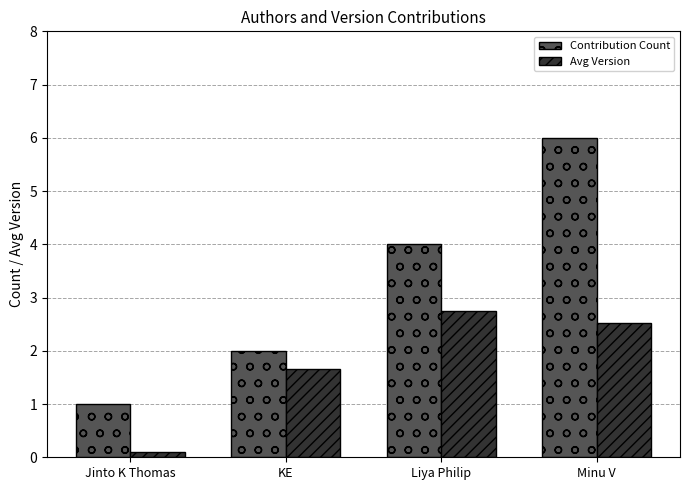

Read the Contribution Count value at Jinto K Thomas.

1.0